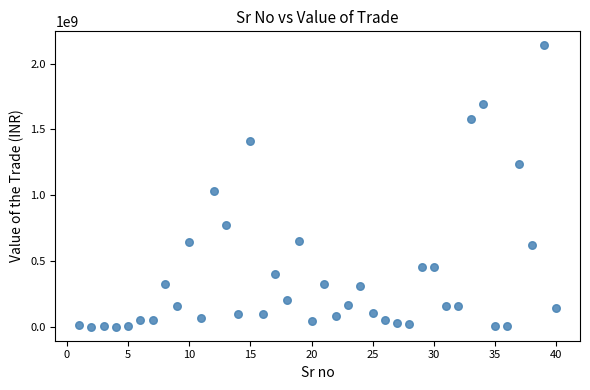

What is the range of Y values (max minus min)?

2137014836.0